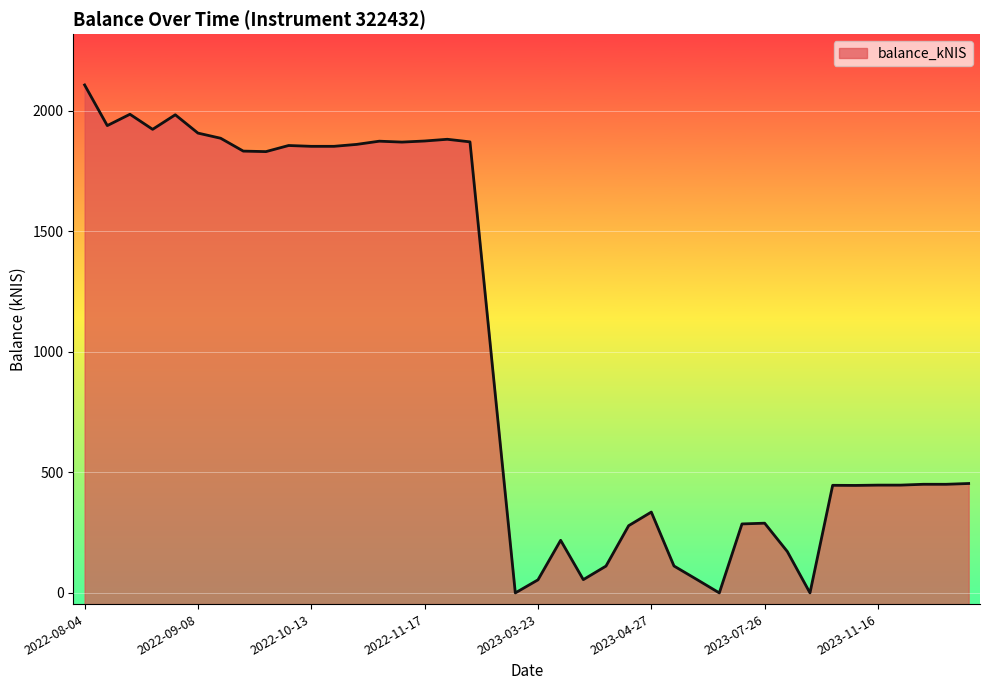

How many positive values are there?

37